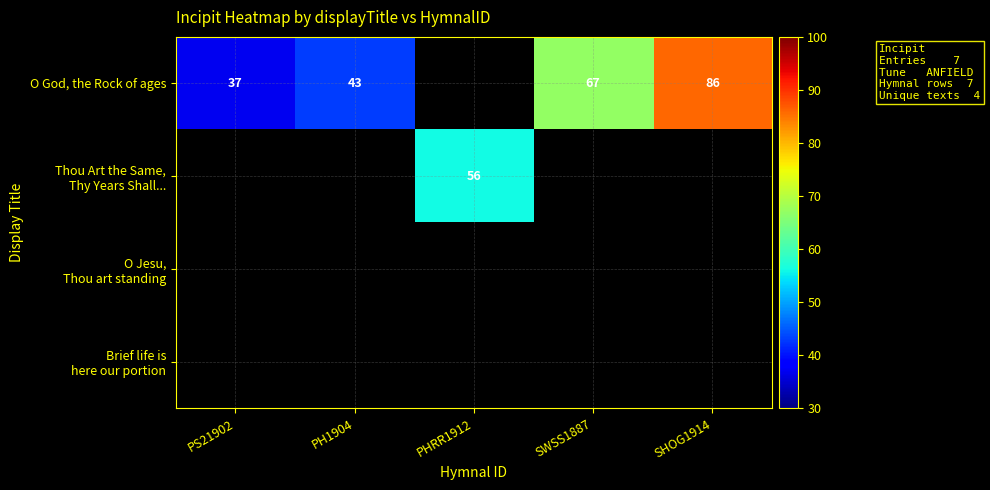

Is it true that O God, the Rock of ages equals 86 at SHOG1914?

True